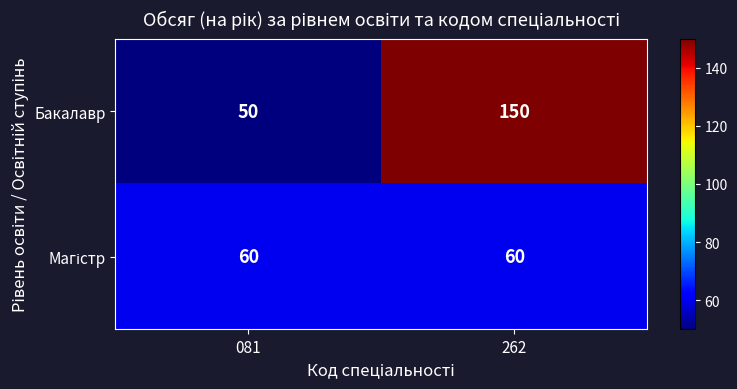

Which series has the widest spread of values?

Бакалавр